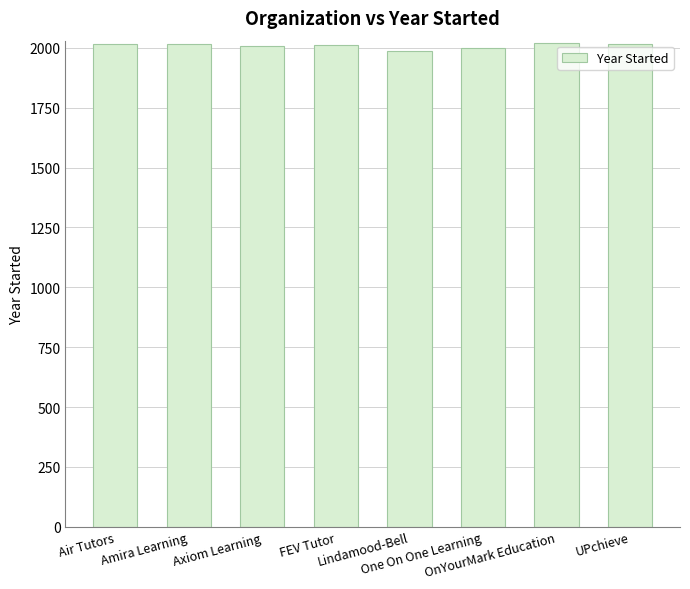

What is the value of the 7th bar from the left?

2021